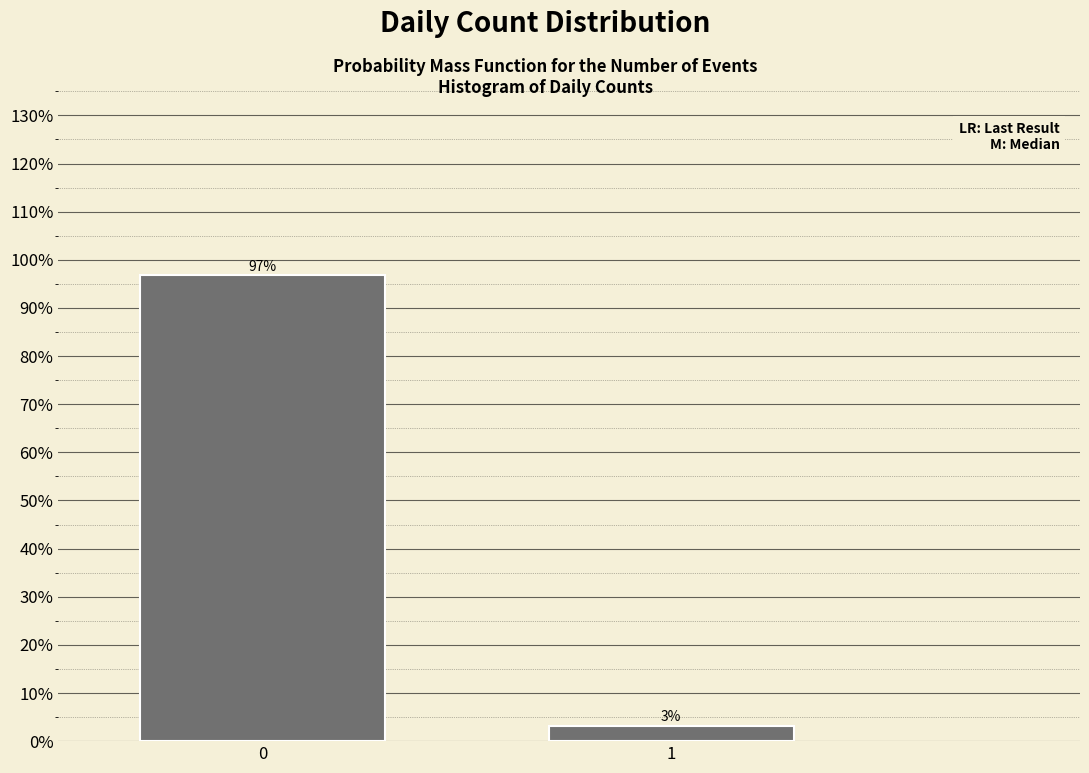

What value does the data have at 0?

96.8